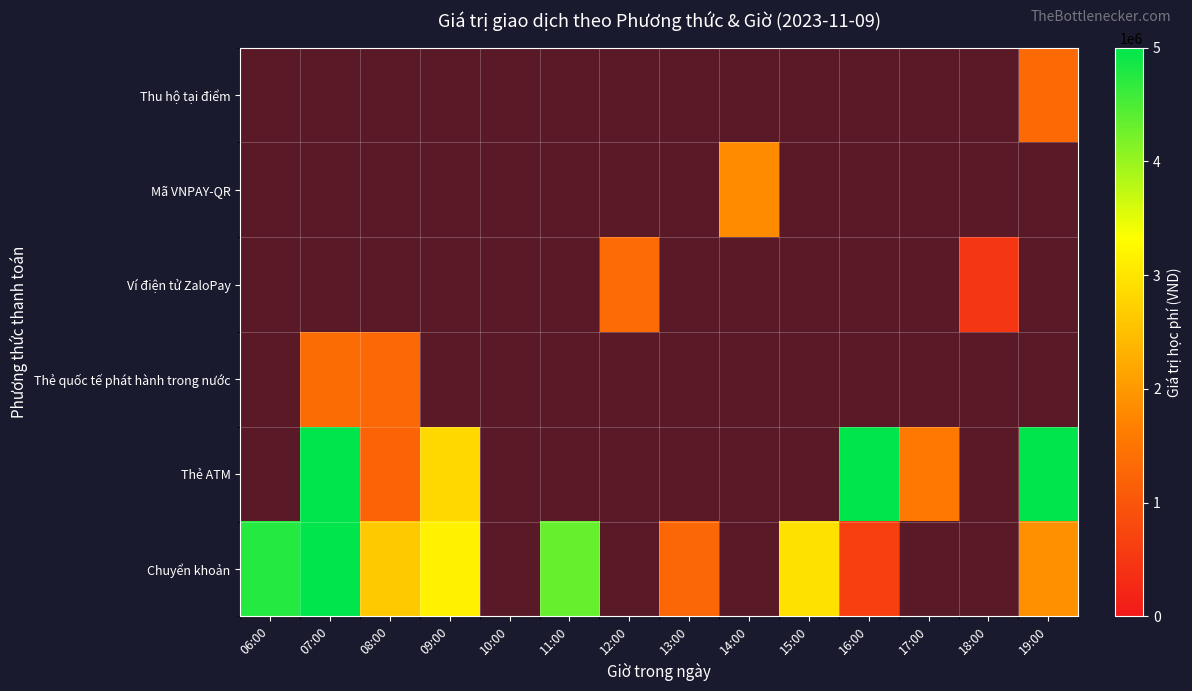

How many data points does each series have?

14